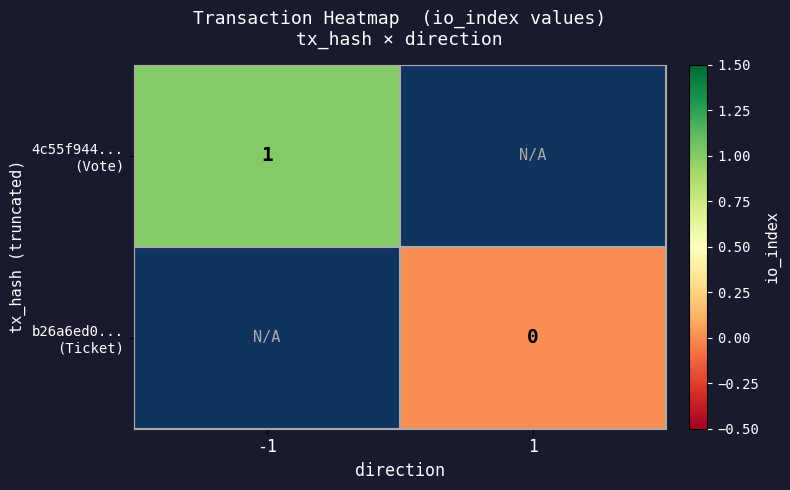

The value of b26a6ed0... (Ticket) at 1 is 0.0. True or false?

True